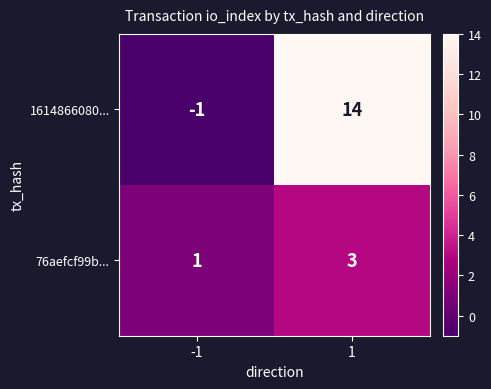

What is the difference between the maximum and minimum values in the 1614866080... series?

15